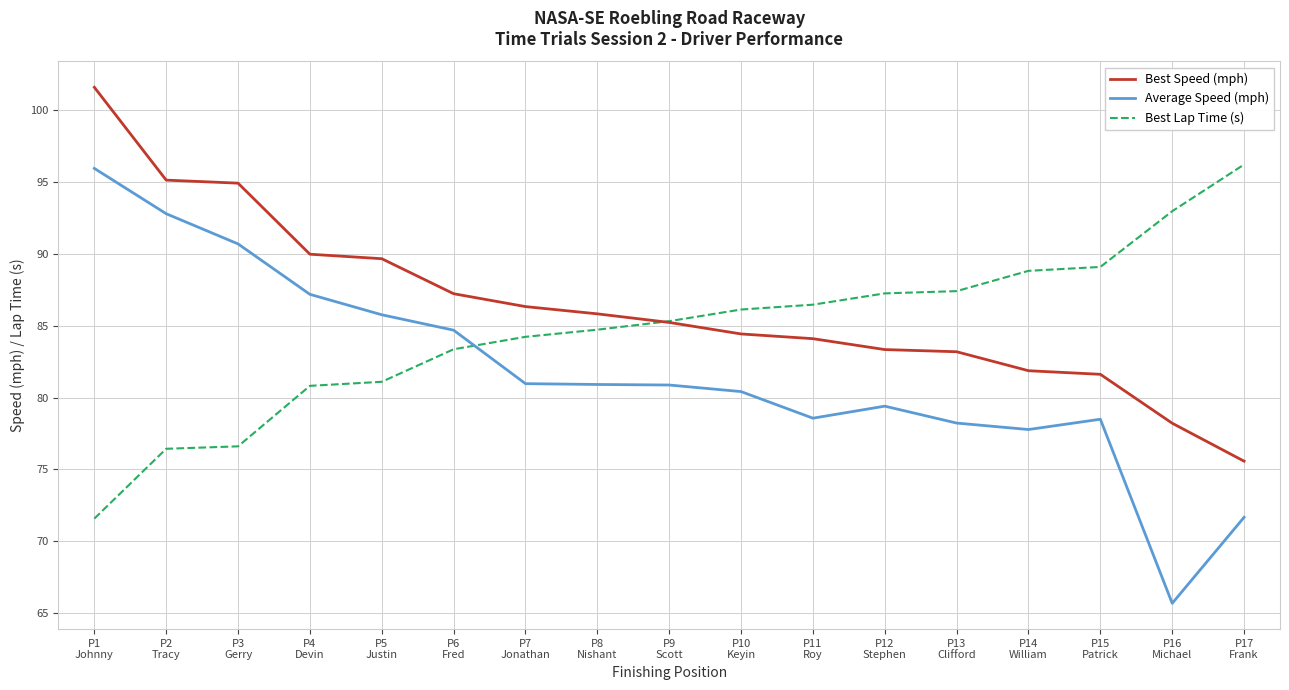

At which label is Best Speed (mph) closest to 88?

P6
Fred